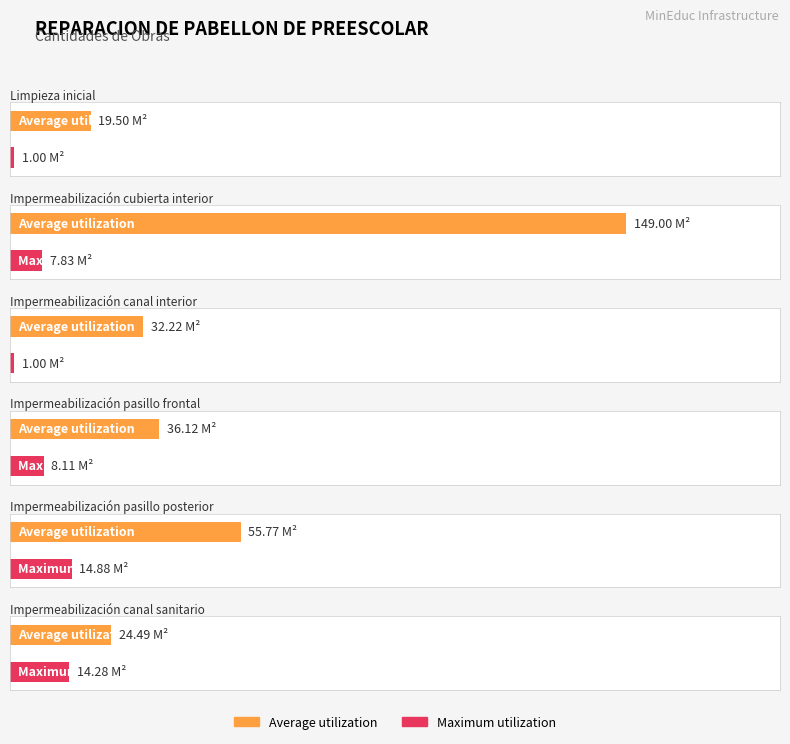

At which label does Maximum utilization first exceed 8?

Impermeabilización pasillo frontal